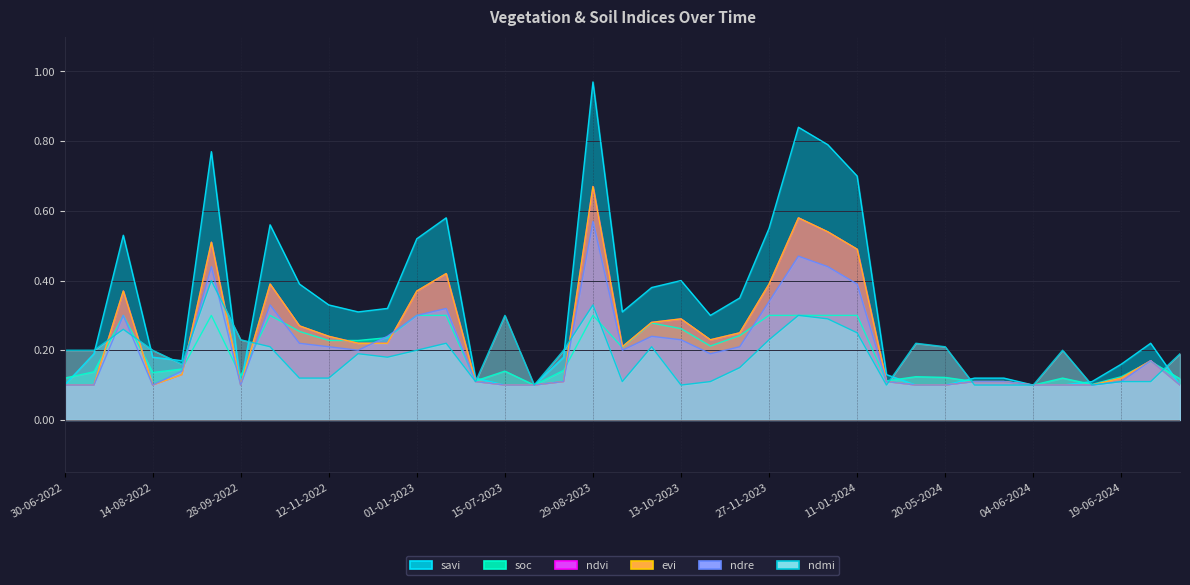

Which series has the largest total across all categories?

savi